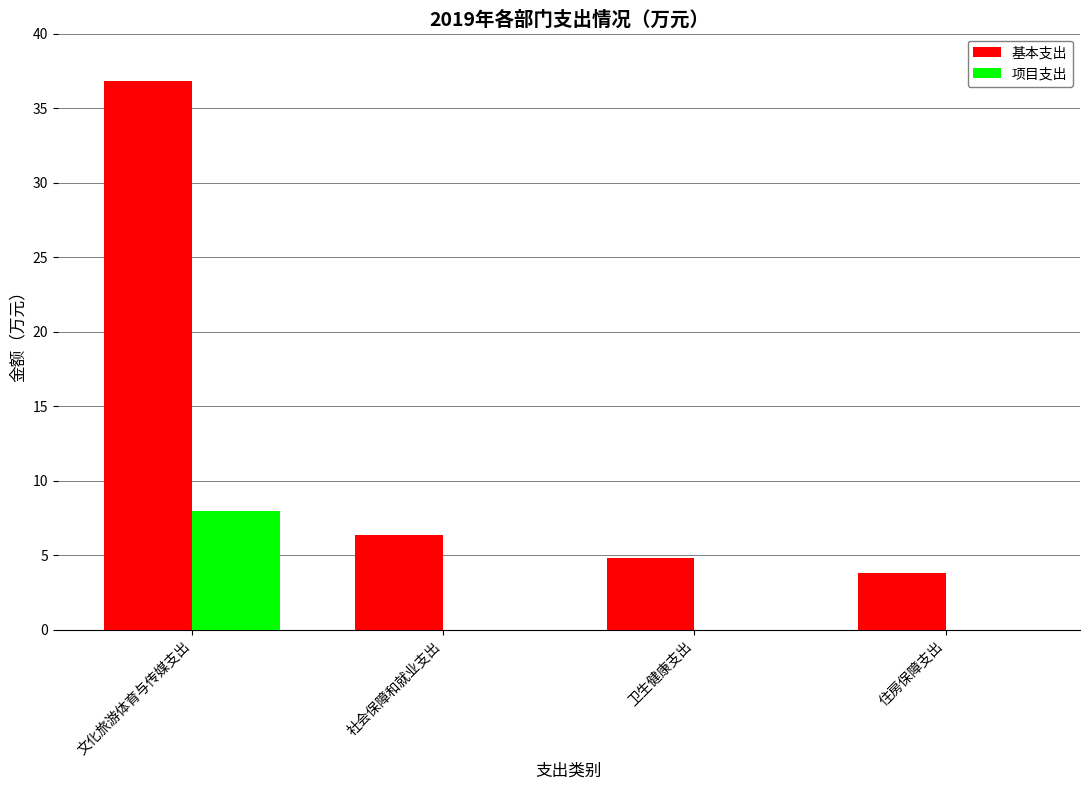

At which category is the sum across all series the highest?

文化旅游体育与传媒支出